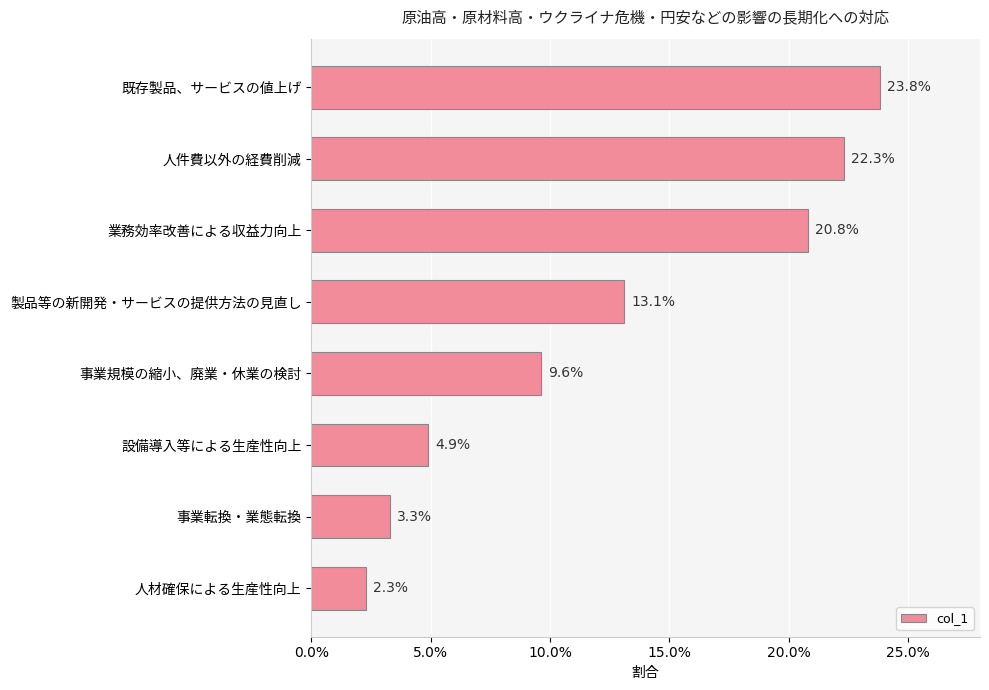

Does the chart contain any negative values?

No